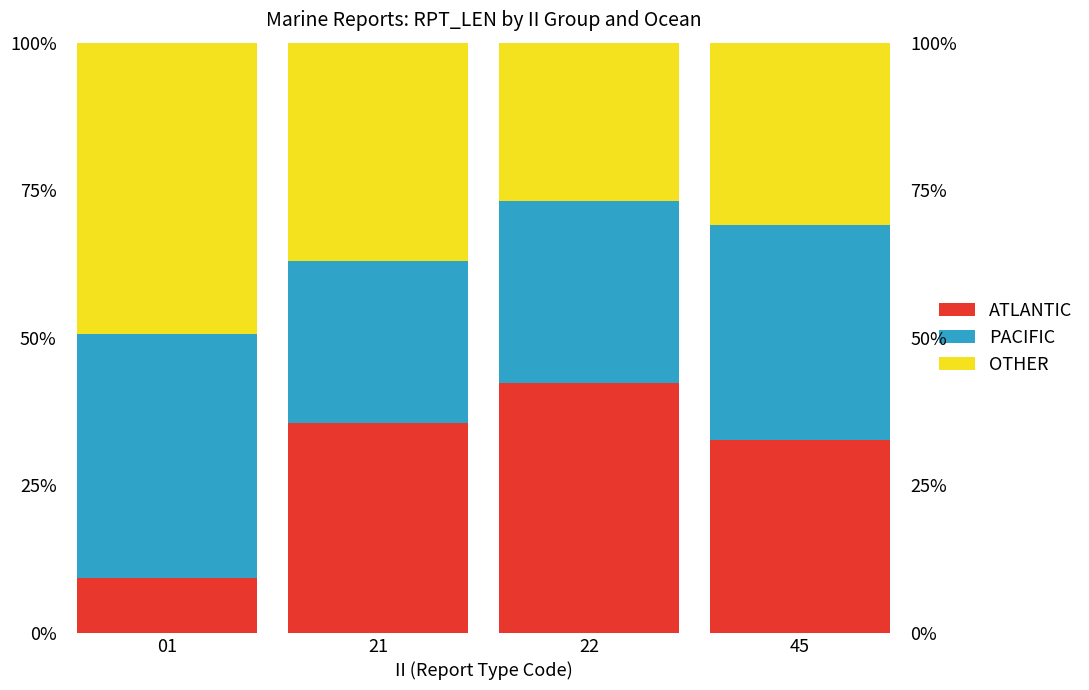

What is the highest value of the OTHER series?

49.4